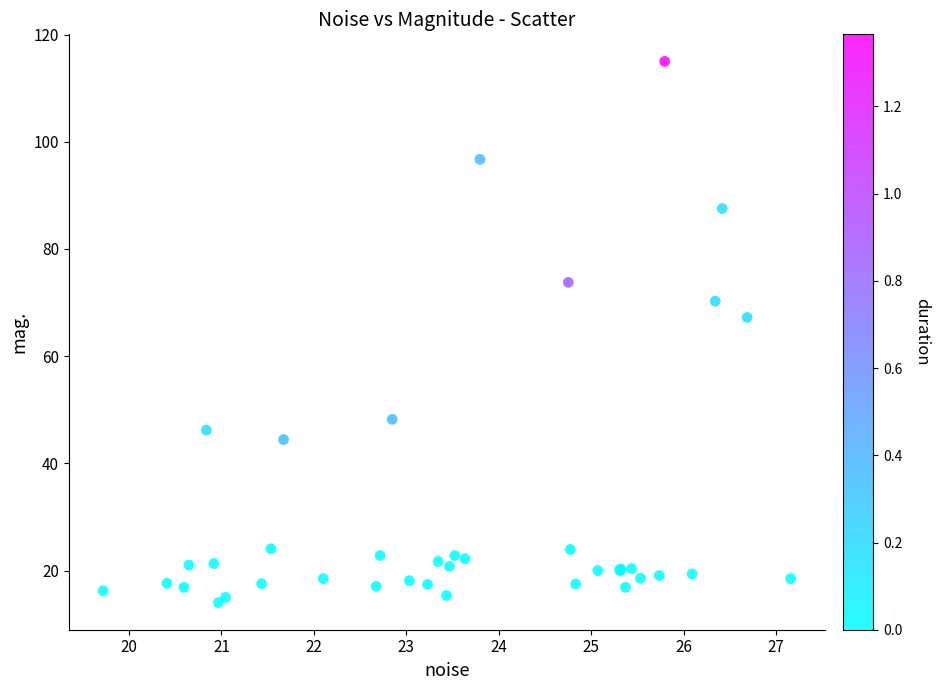

What Y value in the scatter plot is closest to 64?

67.2